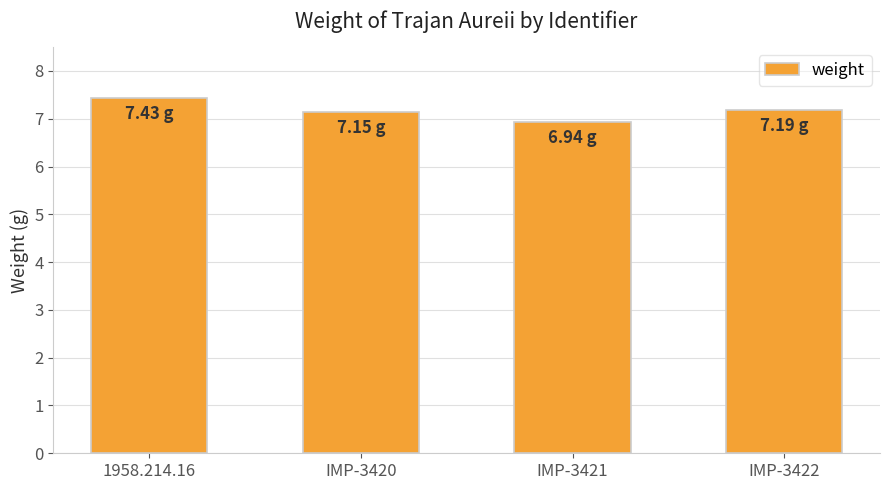

What is the ratio of the value at 1958.214.16 to the value at IMP-3420?

1.0